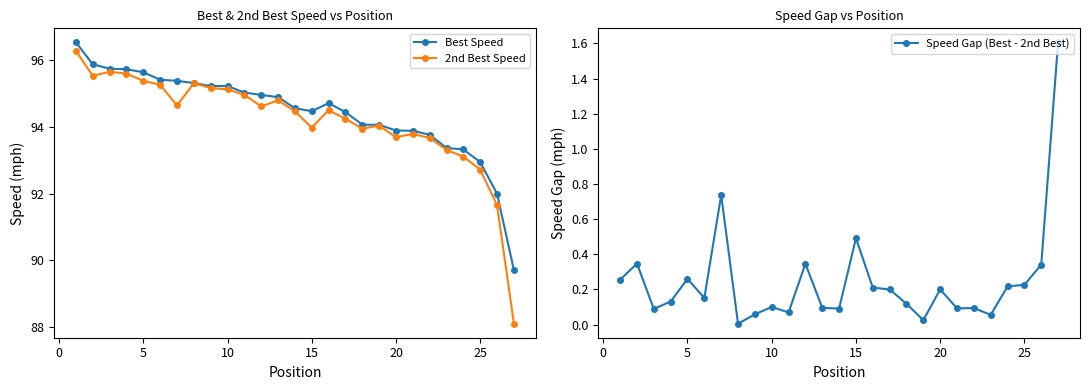

What are all the series names shown in the legend?

Best Speed, 2nd Best Speed, Speed Gap (Best - 2nd Best)